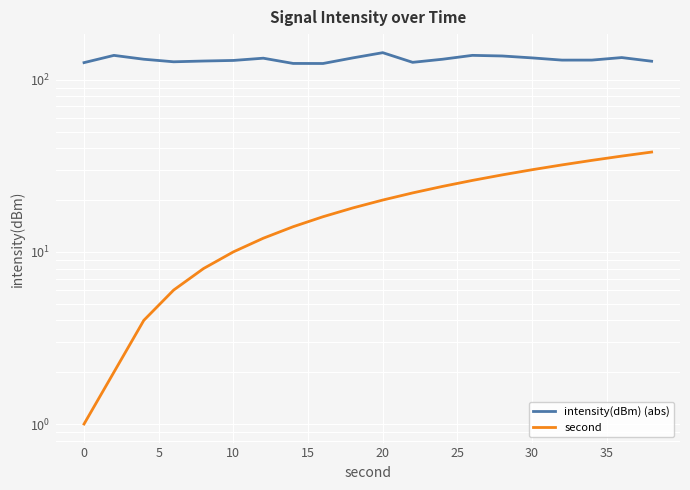

How many values in the second series are below 20?

10